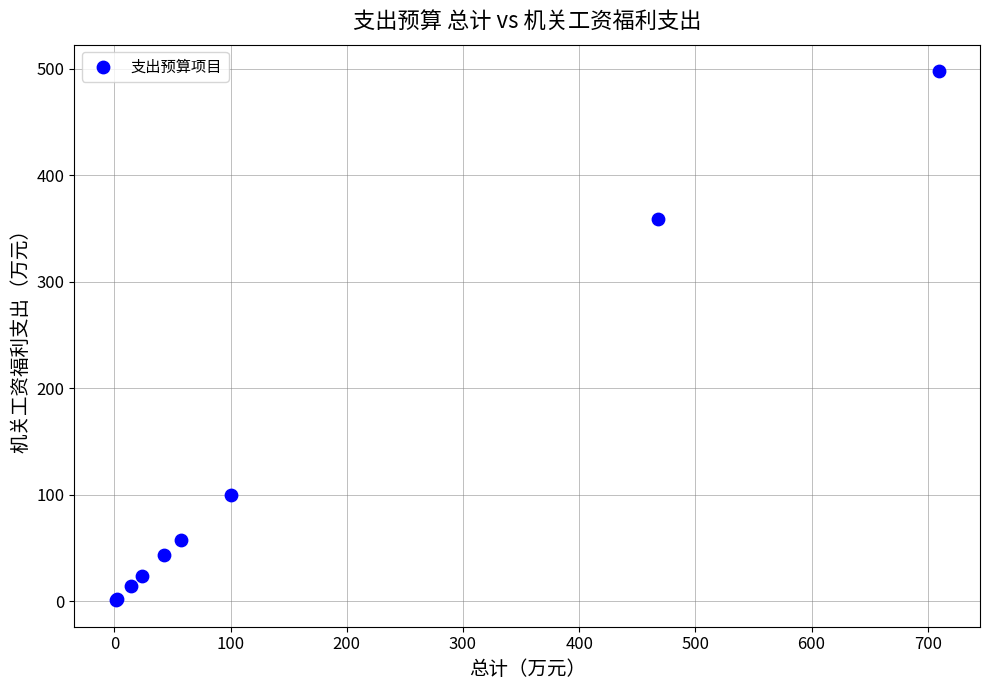

What Y value in the scatter plot is closest to 249?

358.8